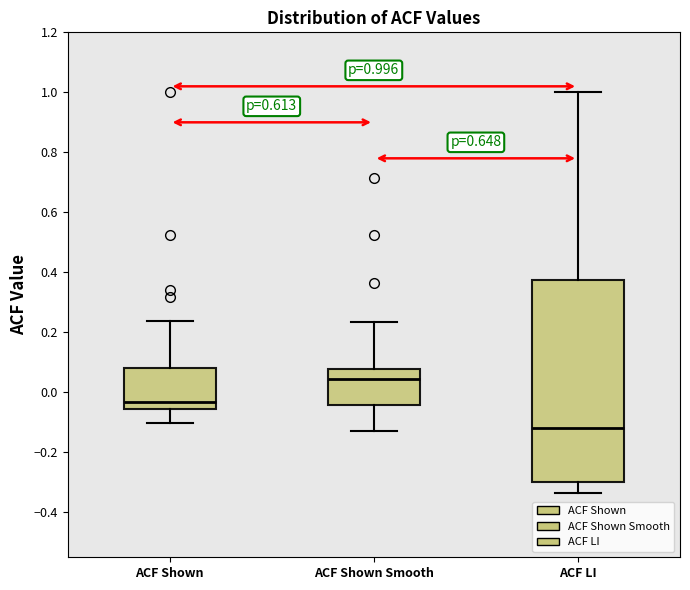

Which box has the lowest median line?

ACF LI